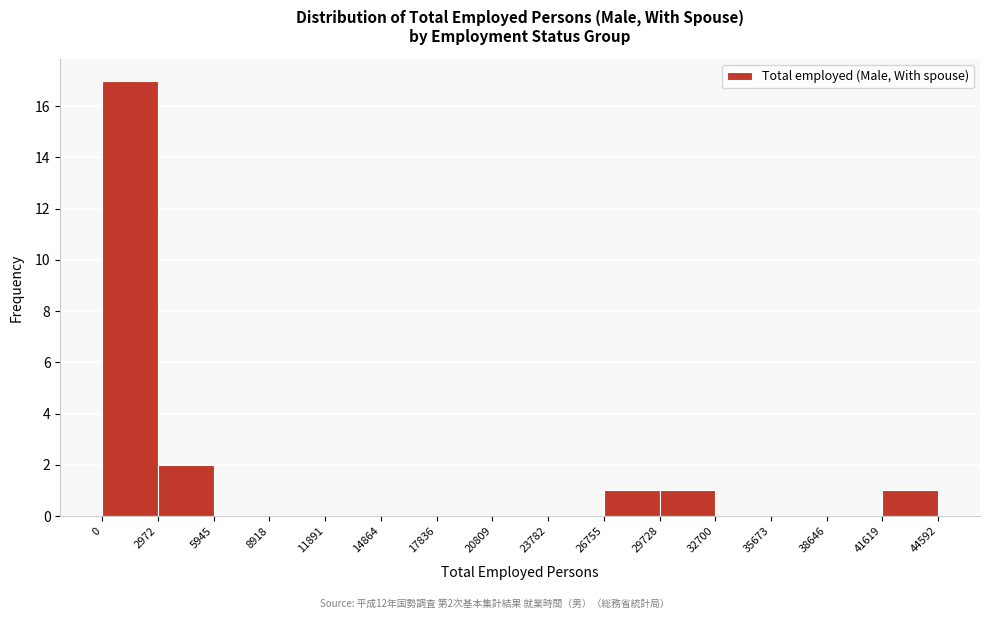

Over which range of the x-axis is the bar tallest?

0 to 2972